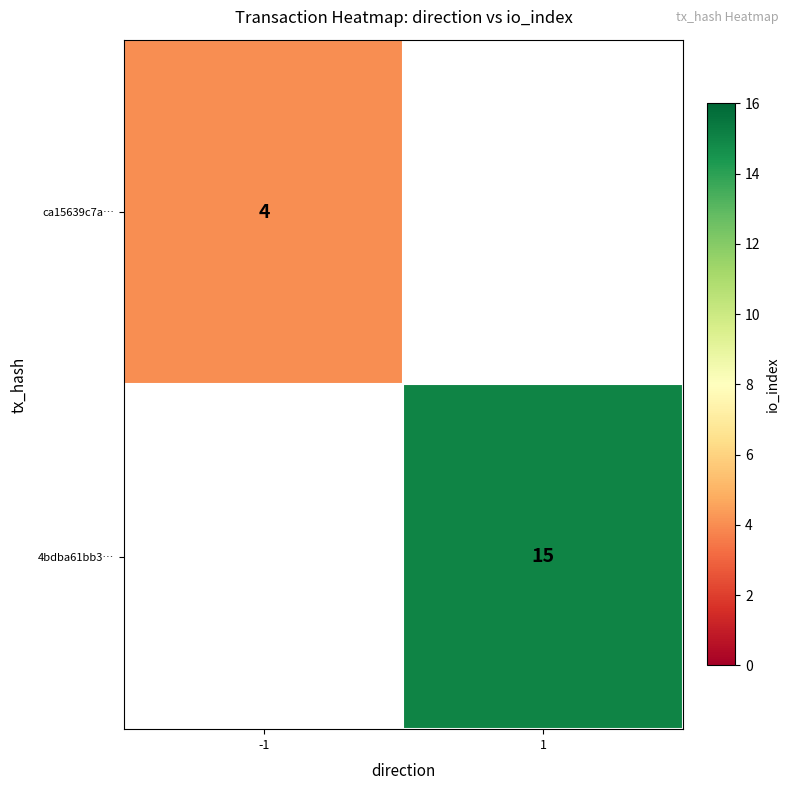

The value of 4bdba61bb3… at 1 is 15. True or false?

True